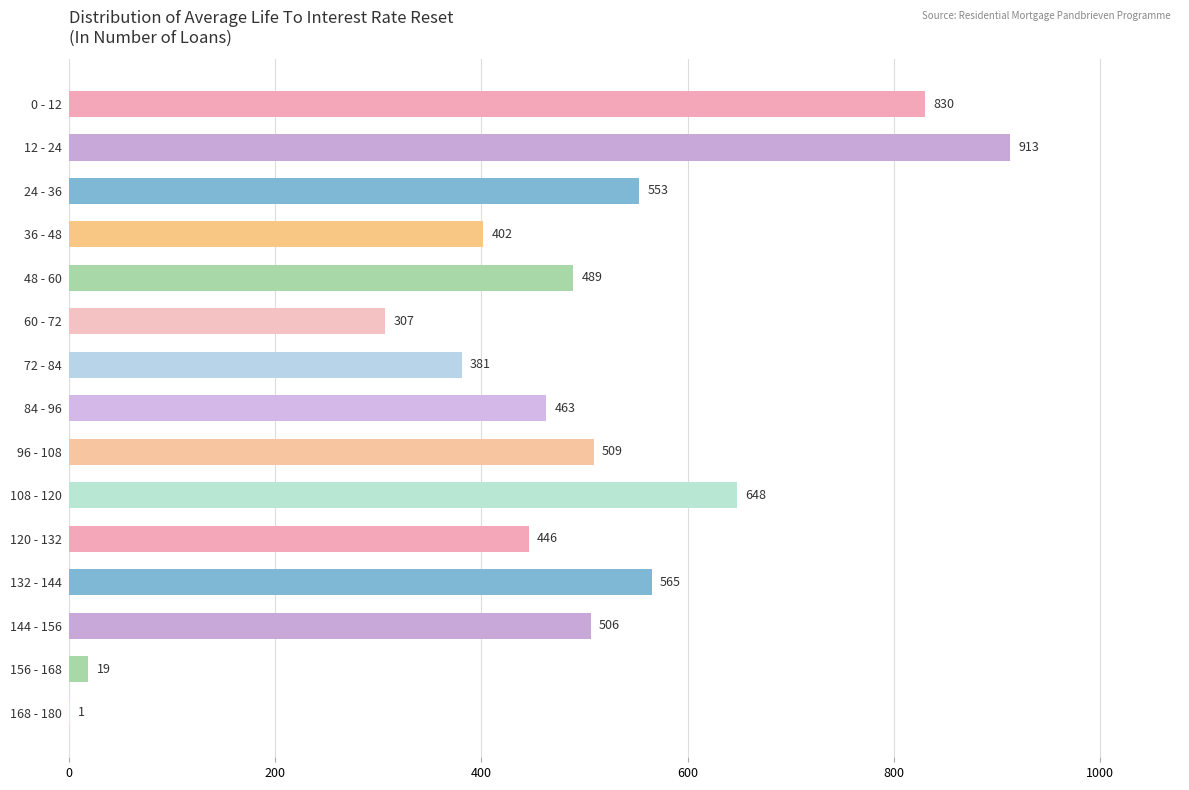

What is the change in value from 48 - 60 to 60 - 72?

-182